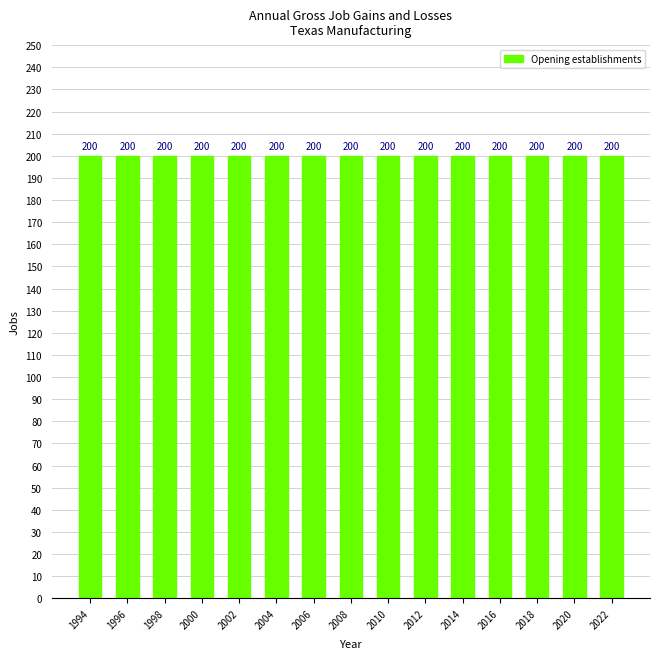

Rank the categories by Gross job gains (Opening establishments) value from lowest to highest.

1994, 1996, 1998, 2000, 2002, 2004, 2006, 2008, 2010, 2012, 2014, 2016, 2018, 2020, 2022